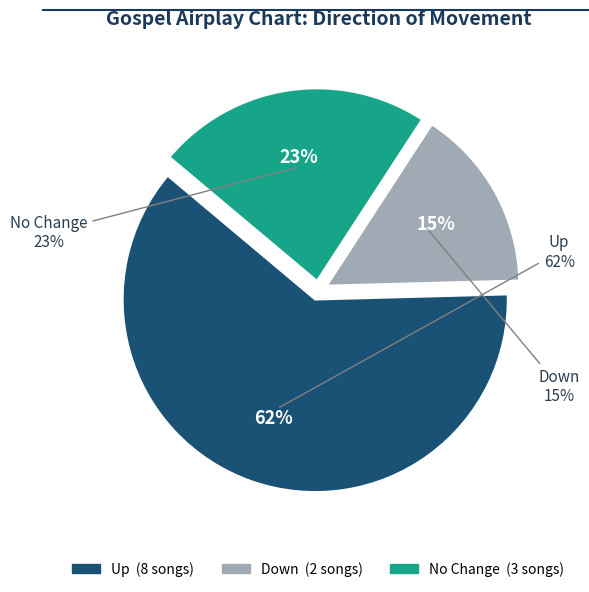

The down slice represents 24% of the pie. True or false?

False